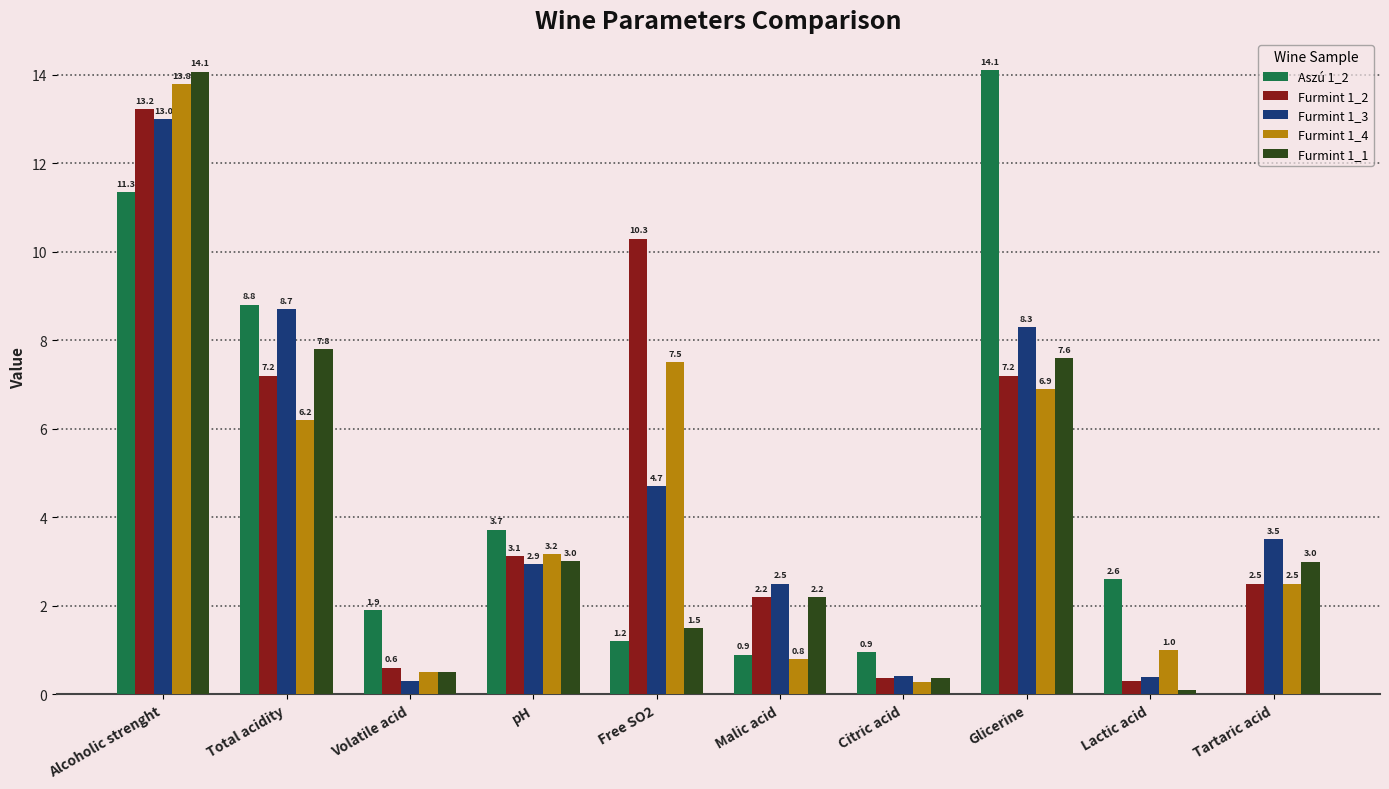

What is the approximate value of Furmint 1_4 at Malic acid?

0.8